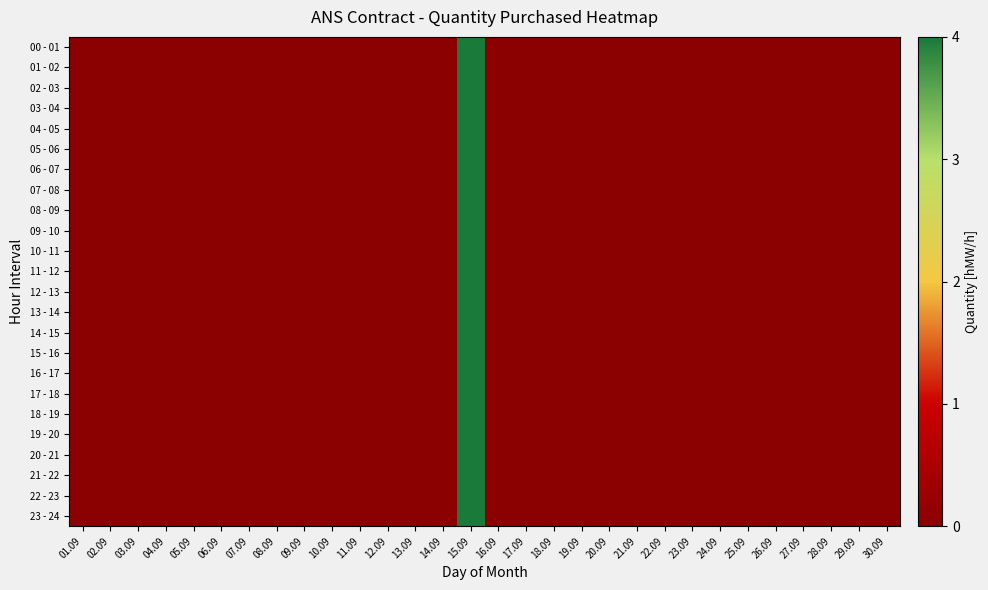

Reading right to left, what are all the values shown in this chart?

00 - 01: 30.09=0	29.09=0	28.09=0	27.09=0	26.09=0	25.09=0	24.09=0	23.09=0	22.09=0	21.09=0	20.09=0	19.09=0	18.09=0	17.09=0	16.09=0	15.09=4	14.09=0	13.09=0	12.09=0	11.09=0	10.09=0	09.09=0	08.09=0	07.09=0	06.09=0	05.09=0	04.09=0	03.09=0	02.09=0	01.09=0
01 - 02: 30.09=0	29.09=0	28.09=0	27.09=0	26.09=0	25.09=0	24.09=0	23.09=0	22.09=0	21.09=0	20.09=0	19.09=0	18.09=0	17.09=0	16.09=0	15.09=4	14.09=0	13.09=0	12.09=0	11.09=0	10.09=0	09.09=0	08.09=0	07.09=0	06.09=0	05.09=0	04.09=0	03.09=0	02.09=0	01.09=0
02 - 03: 30.09=0	29.09=0	28.09=0	27.09=0	26.09=0	25.09=0	24.09=0	23.09=0	22.09=0	21.09=0	20.09=0	19.09=0	18.09=0	17.09=0	16.09=0	15.09=4	14.09=0	13.09=0	12.09=0	11.09=0	10.09=0	09.09=0	08.09=0	07.09=0	06.09=0	05.09=0	04.09=0	03.09=0	02.09=0	01.09=0
03 - 04: 30.09=0	29.09=0	28.09=0	27.09=0	26.09=0	25.09=0	24.09=0	23.09=0	22.09=0	21.09=0	20.09=0	19.09=0	18.09=0	17.09=0	16.09=0	15.09=4	14.09=0	13.09=0	12.09=0	11.09=0	10.09=0	09.09=0	08.09=0	07.09=0	06.09=0	05.09=0	04.09=0	03.09=0	02.09=0	01.09=0
04 - 05: 30.09=0	29.09=0	28.09=0	27.09=0	26.09=0	25.09=0	24.09=0	23.09=0	22.09=0	21.09=0	20.09=0	19.09=0	18.09=0	17.09=0	16.09=0	15.09=4	14.09=0	13.09=0	12.09=0	11.09=0	10.09=0	09.09=0	08.09=0	07.09=0	06.09=0	05.09=0	04.09=0	03.09=0	02.09=0	01.09=0
05 - 06: 30.09=0	29.09=0	28.09=0	27.09=0	26.09=0	25.09=0	24.09=0	23.09=0	22.09=0	21.09=0	20.09=0	19.09=0	18.09=0	17.09=0	16.09=0	15.09=4	14.09=0	13.09=0	12.09=0	11.09=0	10.09=0	09.09=0	08.09=0	07.09=0	06.09=0	05.09=0	04.09=0	03.09=0	02.09=0	01.09=0
06 - 07: 30.09=0	29.09=0	28.09=0	27.09=0	26.09=0	25.09=0	24.09=0	23.09=0	22.09=0	21.09=0	20.09=0	19.09=0	18.09=0	17.09=0	16.09=0	15.09=4	14.09=0	13.09=0	12.09=0	11.09=0	10.09=0	09.09=0	08.09=0	07.09=0	06.09=0	05.09=0	04.09=0	03.09=0	02.09=0	01.09=0
07 - 08: 30.09=0	29.09=0	28.09=0	27.09=0	26.09=0	25.09=0	24.09=0	23.09=0	22.09=0	21.09=0	20.09=0	19.09=0	18.09=0	17.09=0	16.09=0	15.09=4	14.09=0	13.09=0	12.09=0	11.09=0	10.09=0	09.09=0	08.09=0	07.09=0	06.09=0	05.09=0	04.09=0	03.09=0	02.09=0	01.09=0
08 - 09: 30.09=0	29.09=0	28.09=0	27.09=0	26.09=0	25.09=0	24.09=0	23.09=0	22.09=0	21.09=0	20.09=0	19.09=0	18.09=0	17.09=0	16.09=0	15.09=4	14.09=0	13.09=0	12.09=0	11.09=0	10.09=0	09.09=0	08.09=0	07.09=0	06.09=0	05.09=0	04.09=0	03.09=0	02.09=0	01.09=0
09 - 10: 30.09=0	29.09=0	28.09=0	27.09=0	26.09=0	25.09=0	24.09=0	23.09=0	22.09=0	21.09=0	20.09=0	19.09=0	18.09=0	17.09=0	16.09=0	15.09=4	14.09=0	13.09=0	12.09=0	11.09=0	10.09=0	09.09=0	08.09=0	07.09=0	06.09=0	05.09=0	04.09=0	03.09=0	02.09=0	01.09=0
10 - 11: 30.09=0	29.09=0	28.09=0	27.09=0	26.09=0	25.09=0	24.09=0	23.09=0	22.09=0	21.09=0	20.09=0	19.09=0	18.09=0	17.09=0	16.09=0	15.09=4	14.09=0	13.09=0	12.09=0	11.09=0	10.09=0	09.09=0	08.09=0	07.09=0	06.09=0	05.09=0	04.09=0	03.09=0	02.09=0	01.09=0
11 - 12: 30.09=0	29.09=0	28.09=0	27.09=0	26.09=0	25.09=0	24.09=0	23.09=0	22.09=0	21.09=0	20.09=0	19.09=0	18.09=0	17.09=0	16.09=0	15.09=4	14.09=0	13.09=0	12.09=0	11.09=0	10.09=0	09.09=0	08.09=0	07.09=0	06.09=0	05.09=0	04.09=0	03.09=0	02.09=0	01.09=0
12 - 13: 30.09=0	29.09=0	28.09=0	27.09=0	26.09=0	25.09=0	24.09=0	23.09=0	22.09=0	21.09=0	20.09=0	19.09=0	18.09=0	17.09=0	16.09=0	15.09=4	14.09=0	13.09=0	12.09=0	11.09=0	10.09=0	09.09=0	08.09=0	07.09=0	06.09=0	05.09=0	04.09=0	03.09=0	02.09=0	01.09=0
13 - 14: 30.09=0	29.09=0	28.09=0	27.09=0	26.09=0	25.09=0	24.09=0	23.09=0	22.09=0	21.09=0	20.09=0	19.09=0	18.09=0	17.09=0	16.09=0	15.09=4	14.09=0	13.09=0	12.09=0	11.09=0	10.09=0	09.09=0	08.09=0	07.09=0	06.09=0	05.09=0	04.09=0	03.09=0	02.09=0	01.09=0
14 - 15: 30.09=0	29.09=0	28.09=0	27.09=0	26.09=0	25.09=0	24.09=0	23.09=0	22.09=0	21.09=0	20.09=0	19.09=0	18.09=0	17.09=0	16.09=0	15.09=4	14.09=0	13.09=0	12.09=0	11.09=0	10.09=0	09.09=0	08.09=0	07.09=0	06.09=0	05.09=0	04.09=0	03.09=0	02.09=0	01.09=0
15 - 16: 30.09=0	29.09=0	28.09=0	27.09=0	26.09=0	25.09=0	24.09=0	23.09=0	22.09=0	21.09=0	20.09=0	19.09=0	18.09=0	17.09=0	16.09=0	15.09=4	14.09=0	13.09=0	12.09=0	11.09=0	10.09=0	09.09=0	08.09=0	07.09=0	06.09=0	05.09=0	04.09=0	03.09=0	02.09=0	01.09=0
16 - 17: 30.09=0	29.09=0	28.09=0	27.09=0	26.09=0	25.09=0	24.09=0	23.09=0	22.09=0	21.09=0	20.09=0	19.09=0	18.09=0	17.09=0	16.09=0	15.09=4	14.09=0	13.09=0	12.09=0	11.09=0	10.09=0	09.09=0	08.09=0	07.09=0	06.09=0	05.09=0	04.09=0	03.09=0	02.09=0	01.09=0
17 - 18: 30.09=0	29.09=0	28.09=0	27.09=0	26.09=0	25.09=0	24.09=0	23.09=0	22.09=0	21.09=0	20.09=0	19.09=0	18.09=0	17.09=0	16.09=0	15.09=4	14.09=0	13.09=0	12.09=0	11.09=0	10.09=0	09.09=0	08.09=0	07.09=0	06.09=0	05.09=0	04.09=0	03.09=0	02.09=0	01.09=0
18 - 19: 30.09=0	29.09=0	28.09=0	27.09=0	26.09=0	25.09=0	24.09=0	23.09=0	22.09=0	21.09=0	20.09=0	19.09=0	18.09=0	17.09=0	16.09=0	15.09=4	14.09=0	13.09=0	12.09=0	11.09=0	10.09=0	09.09=0	08.09=0	07.09=0	06.09=0	05.09=0	04.09=0	03.09=0	02.09=0	01.09=0
19 - 20: 30.09=0	29.09=0	28.09=0	27.09=0	26.09=0	25.09=0	24.09=0	23.09=0	22.09=0	21.09=0	20.09=0	19.09=0	18.09=0	17.09=0	16.09=0	15.09=4	14.09=0	13.09=0	12.09=0	11.09=0	10.09=0	09.09=0	08.09=0	07.09=0	06.09=0	05.09=0	04.09=0	03.09=0	02.09=0	01.09=0
20 - 21: 30.09=0	29.09=0	28.09=0	27.09=0	26.09=0	25.09=0	24.09=0	23.09=0	22.09=0	21.09=0	20.09=0	19.09=0	18.09=0	17.09=0	16.09=0	15.09=4	14.09=0	13.09=0	12.09=0	11.09=0	10.09=0	09.09=0	08.09=0	07.09=0	06.09=0	05.09=0	04.09=0	03.09=0	02.09=0	01.09=0
21 - 22: 30.09=0	29.09=0	28.09=0	27.09=0	26.09=0	25.09=0	24.09=0	23.09=0	22.09=0	21.09=0	20.09=0	19.09=0	18.09=0	17.09=0	16.09=0	15.09=4	14.09=0	13.09=0	12.09=0	11.09=0	10.09=0	09.09=0	08.09=0	07.09=0	06.09=0	05.09=0	04.09=0	03.09=0	02.09=0	01.09=0
22 - 23: 30.09=0	29.09=0	28.09=0	27.09=0	26.09=0	25.09=0	24.09=0	23.09=0	22.09=0	21.09=0	20.09=0	19.09=0	18.09=0	17.09=0	16.09=0	15.09=4	14.09=0	13.09=0	12.09=0	11.09=0	10.09=0	09.09=0	08.09=0	07.09=0	06.09=0	05.09=0	04.09=0	03.09=0	02.09=0	01.09=0
23 - 24: 30.09=0	29.09=0	28.09=0	27.09=0	26.09=0	25.09=0	24.09=0	23.09=0	22.09=0	21.09=0	20.09=0	19.09=0	18.09=0	17.09=0	16.09=0	15.09=4	14.09=0	13.09=0	12.09=0	11.09=0	10.09=0	09.09=0	08.09=0	07.09=0	06.09=0	05.09=0	04.09=0	03.09=0	02.09=0	01.09=0